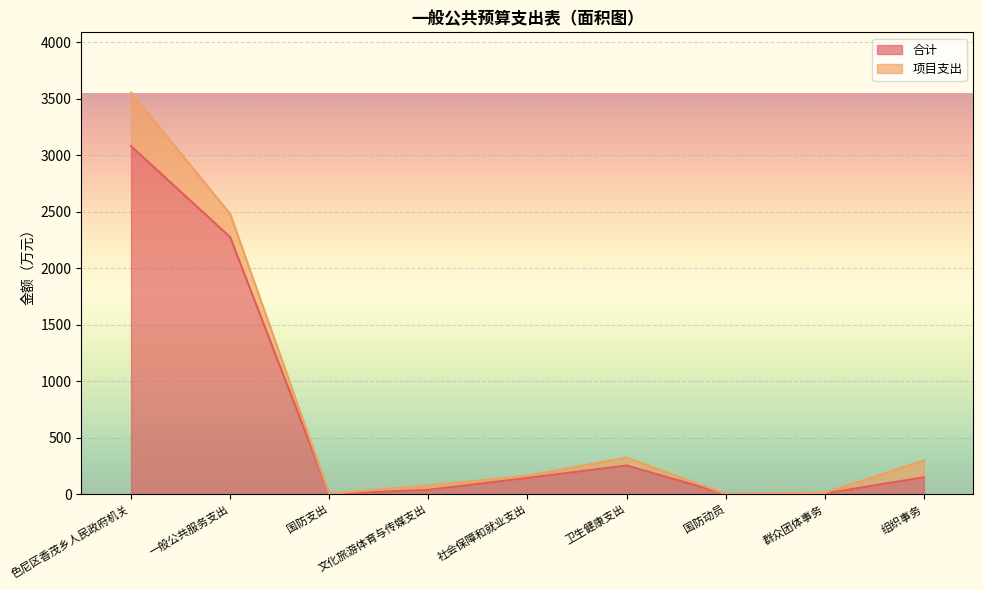

What is the difference between the maximum and minimum values?

3079.4